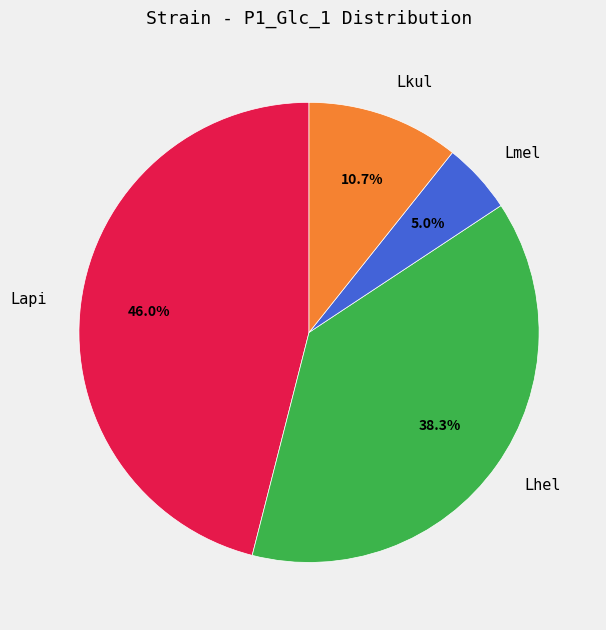

To the nearest percent, what portion does Lapi represent?

46%